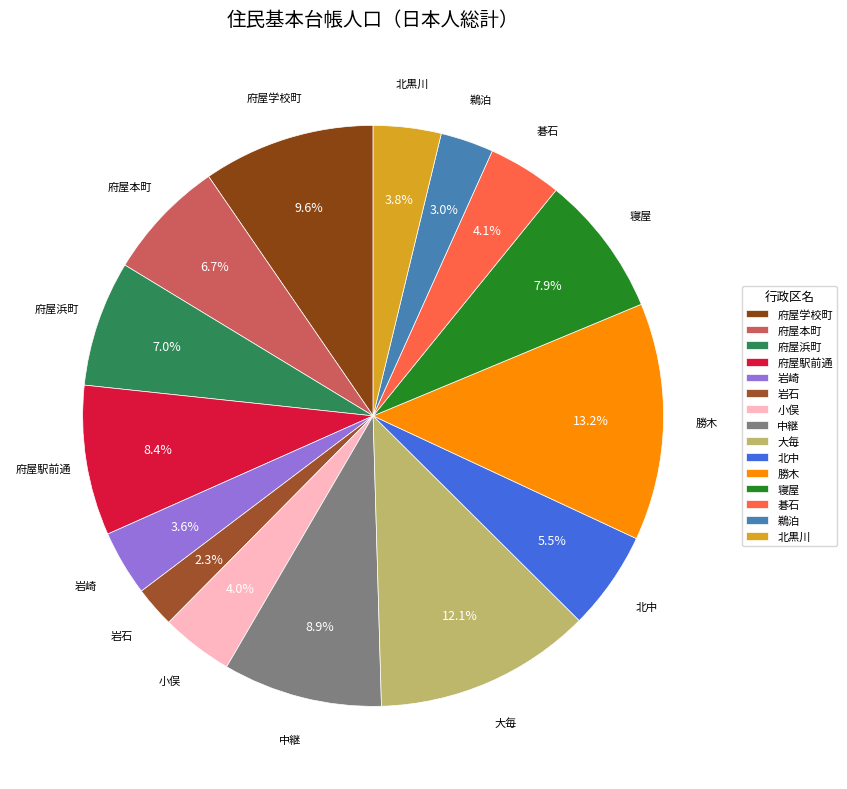

Which has a higher value, 寝屋 or 小俣?

寝屋